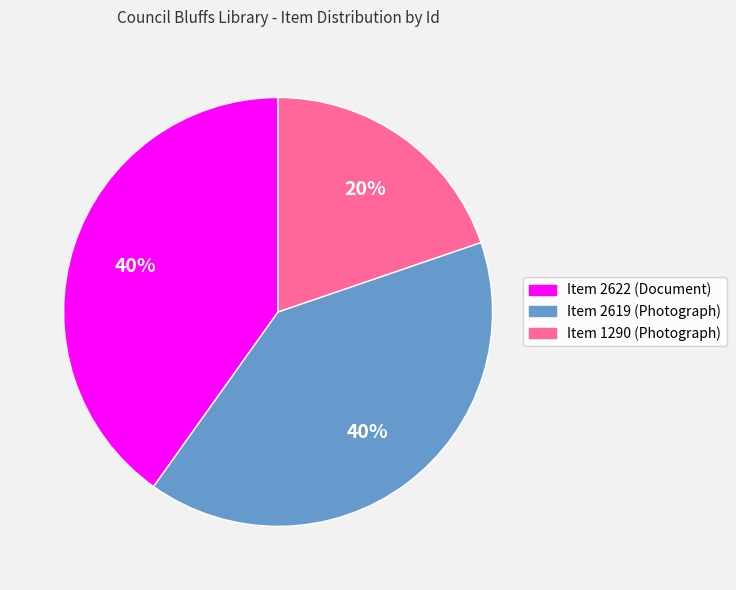

To the nearest percent, what is the difference between the largest and smallest slice percentages?

20%